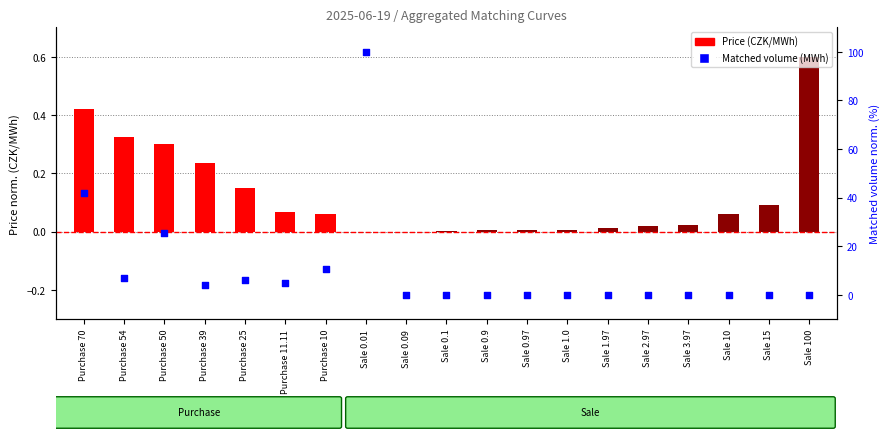

Which series reaches the minimum Y coordinate?

Matched volume (MWh)